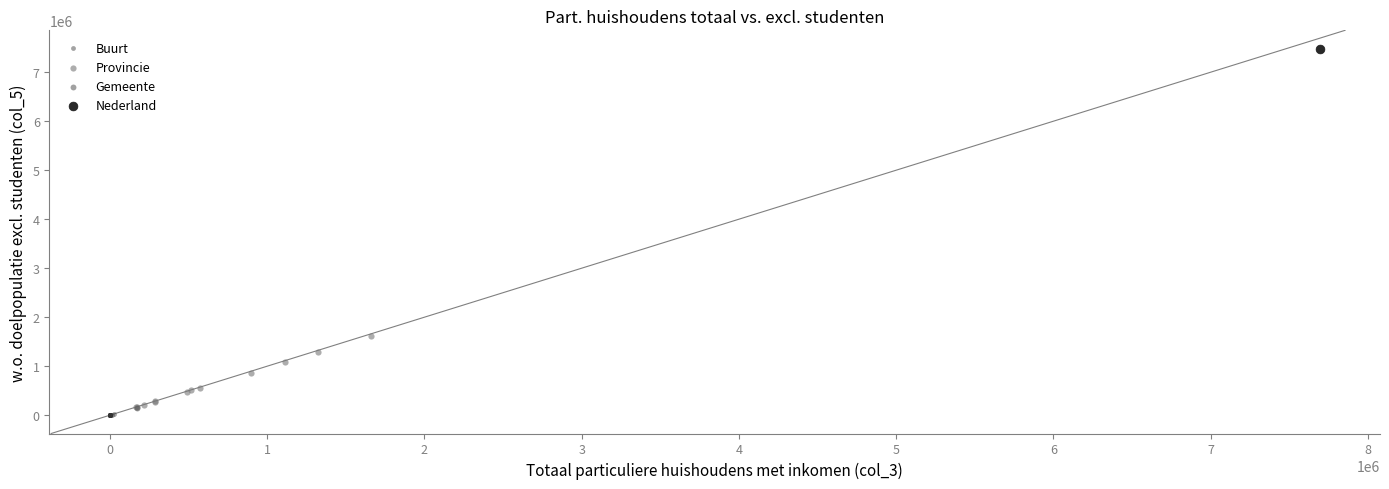

Which series reaches the maximum Y coordinate?

Nederland